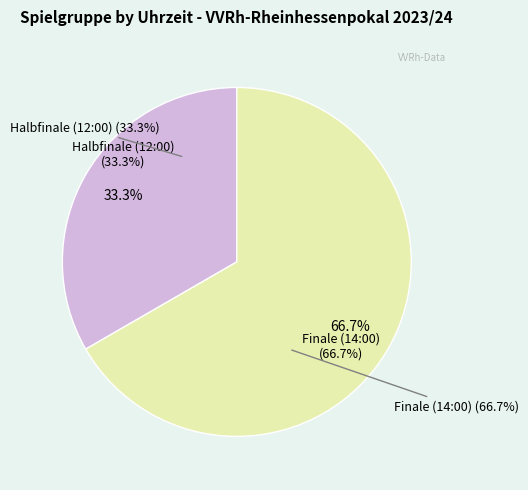

To the nearest percent, what is the difference between the largest and smallest slice percentages?

33%